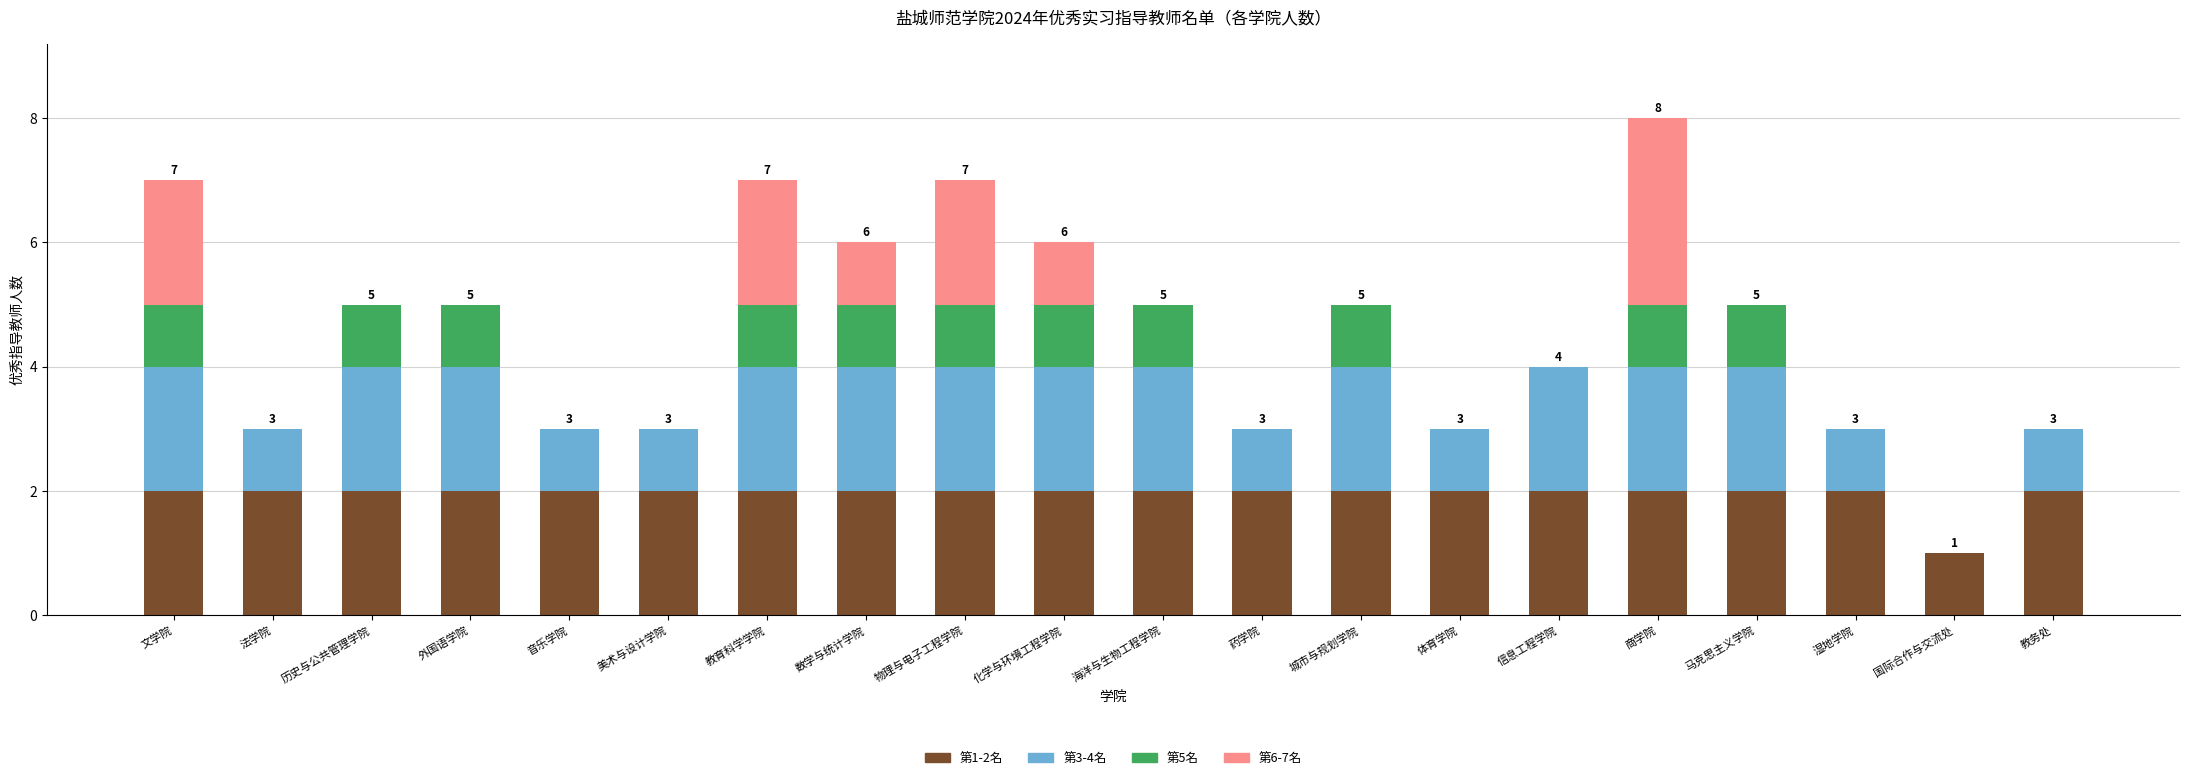

At which category is the sum across all series the highest?

商学院